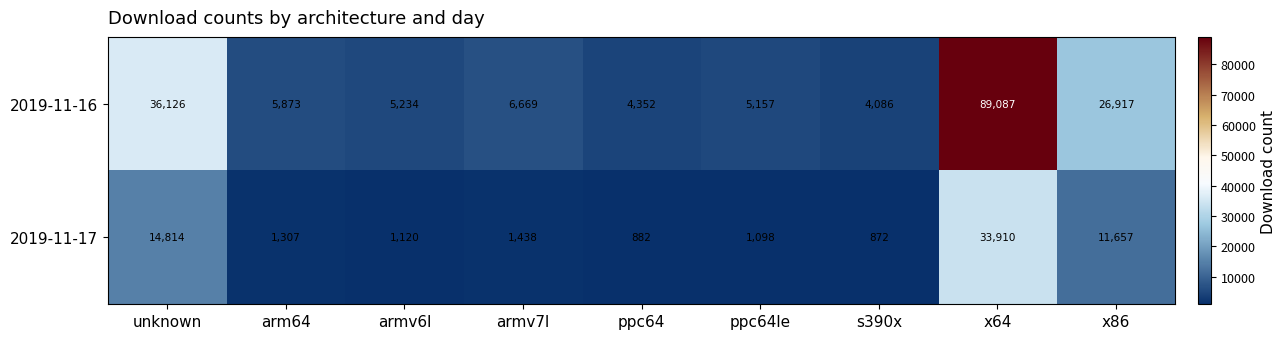

Which series has the largest range (max minus min)?

2019-11-16